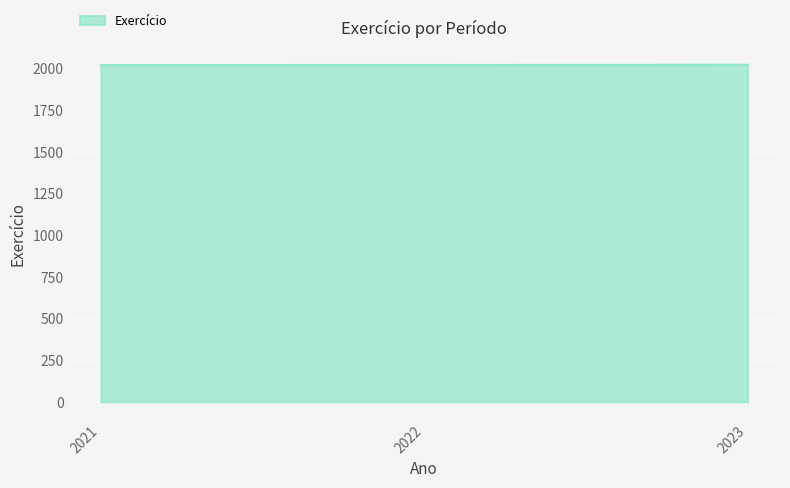

Approximately how many times larger is the value at 2021 compared to 2023?

1.0